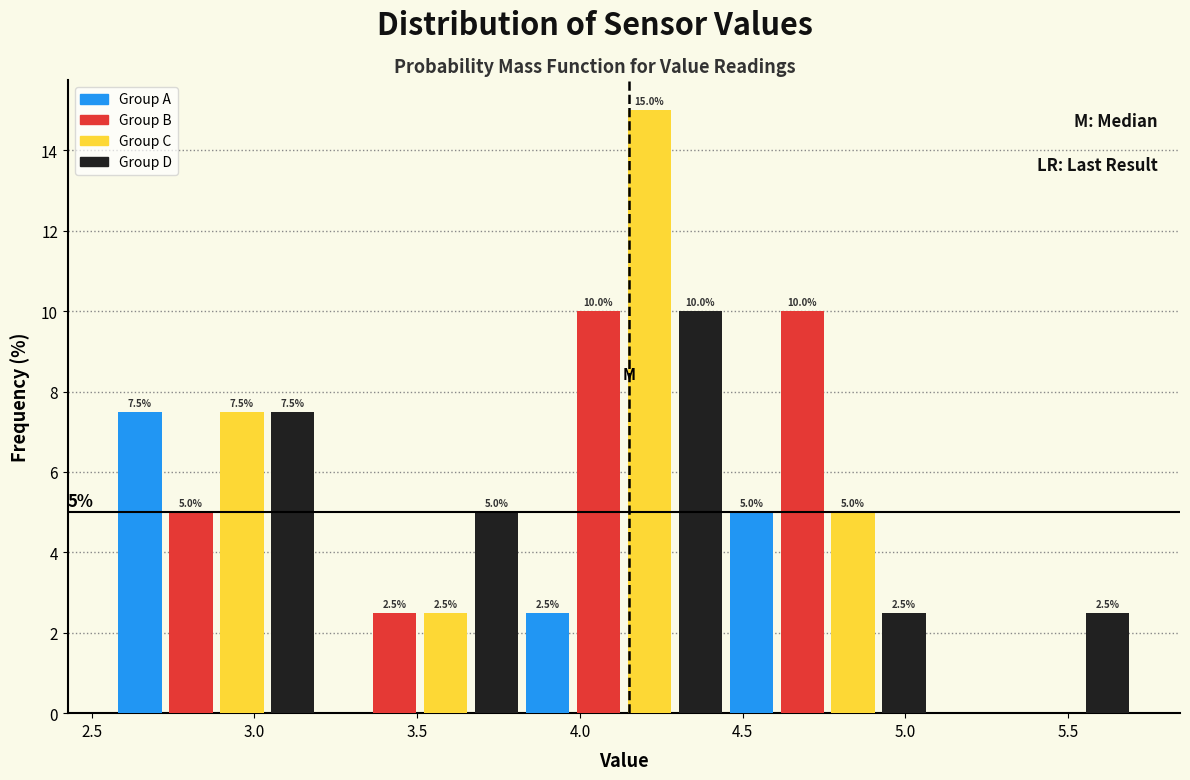

Read against the x-axis, roughly where is the centre of the tallest bar?

4.20